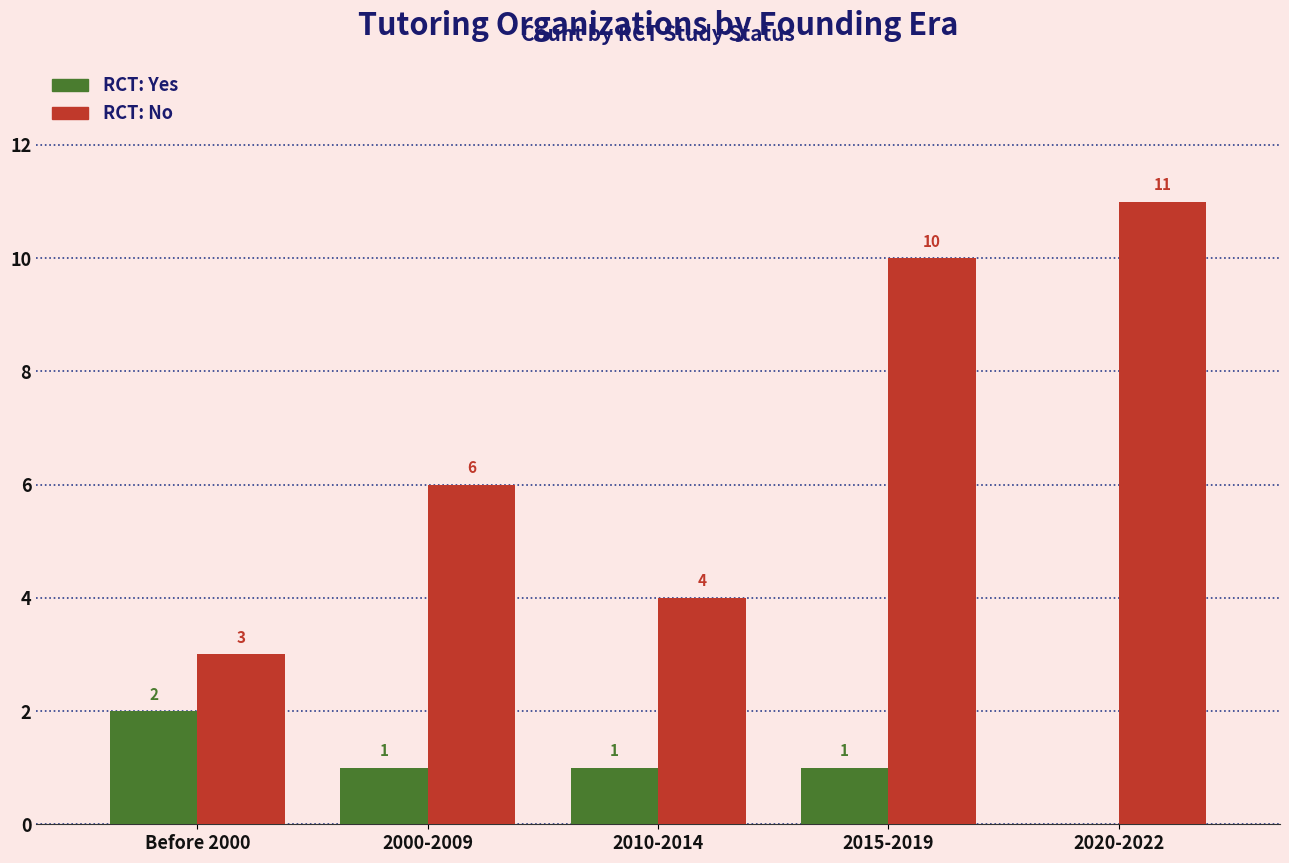

What is the total value across all series at 2000-2009?

7